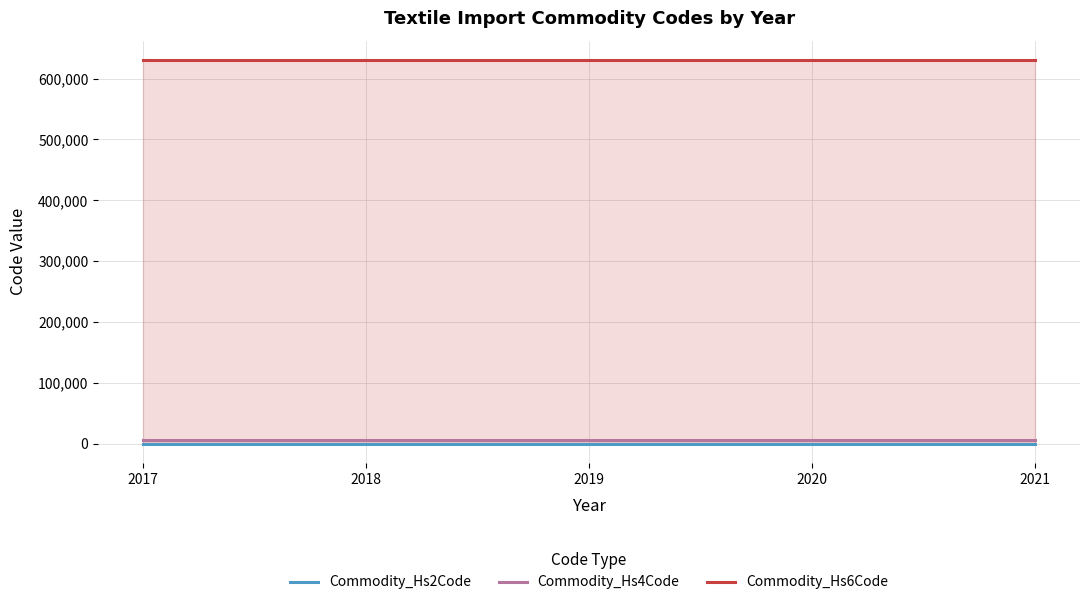

Is it true that Commodity_Hs6Code equals 630710 at 2019?

True